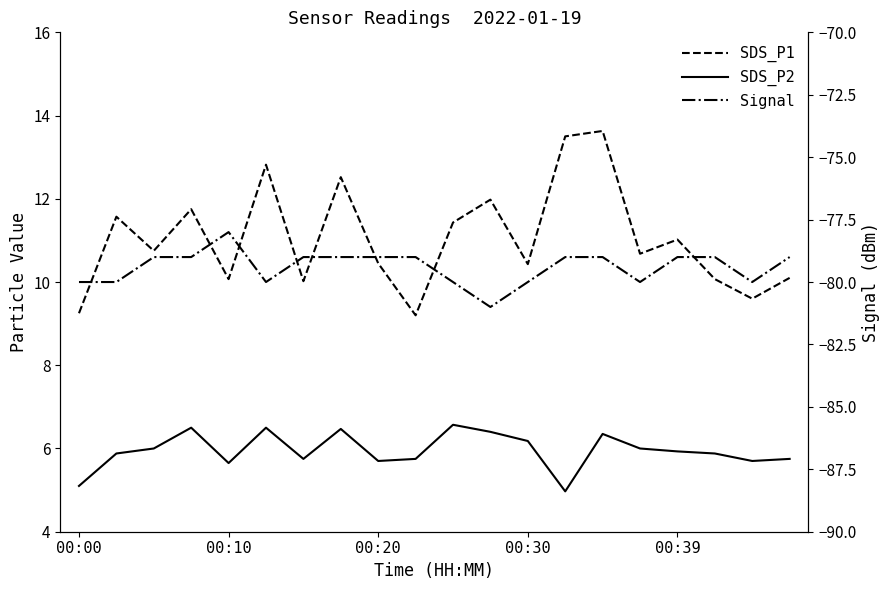

Which series has the widest spread of values?

SDS_P1